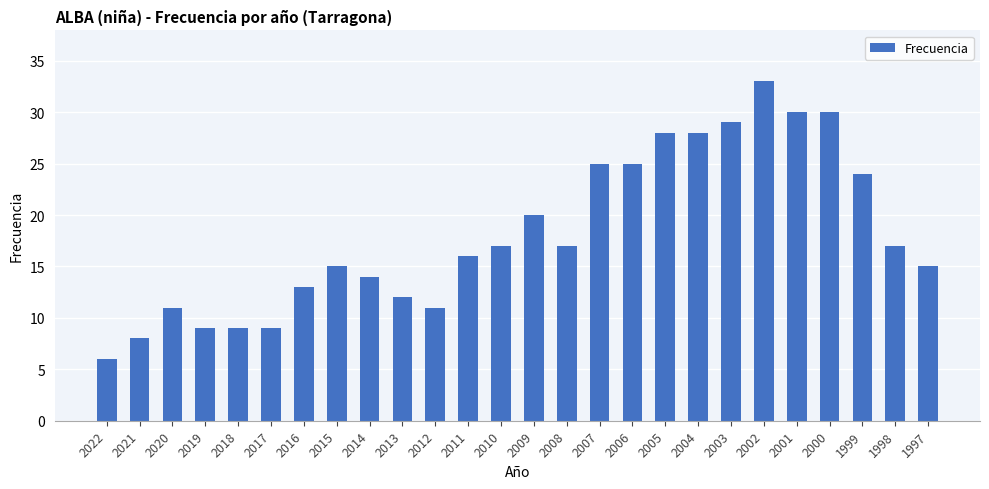

What is the average value?

18